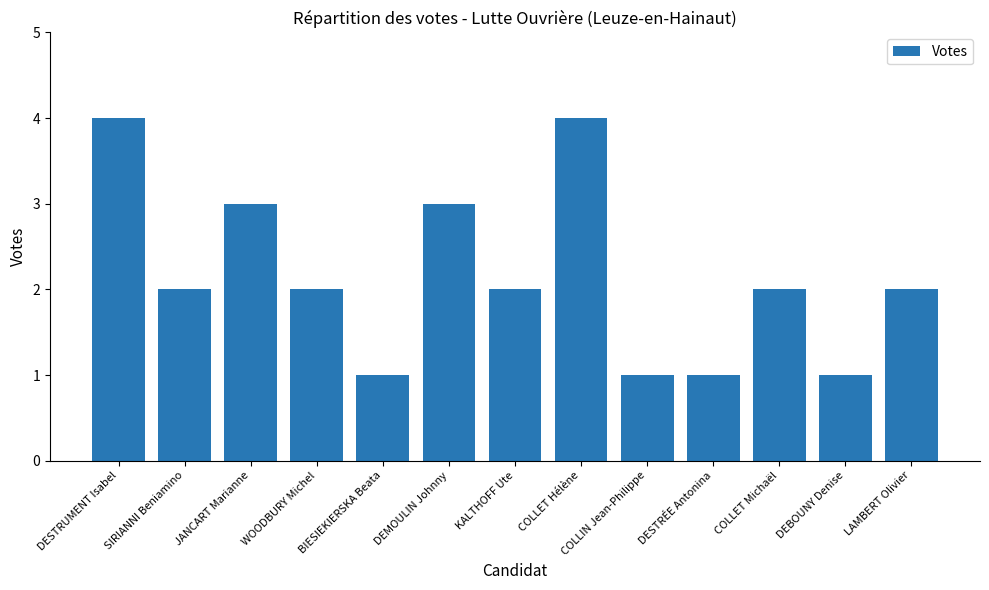

How many categories are shown in the chart?

13